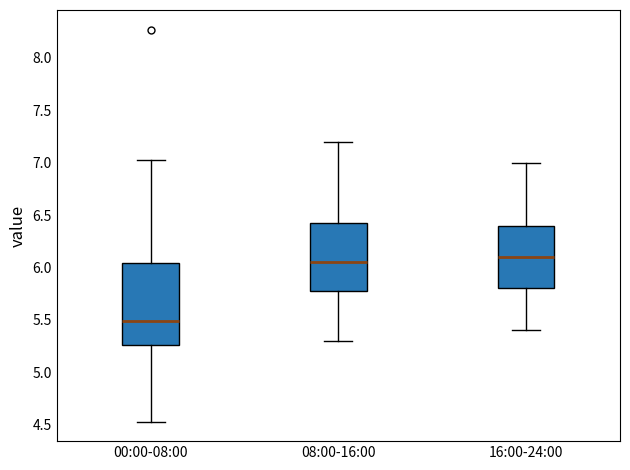

Which box's median line is the lowest?

00:00-08:00